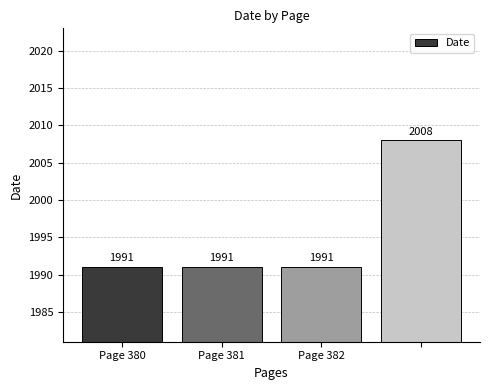

What is the sum of all values?

7981